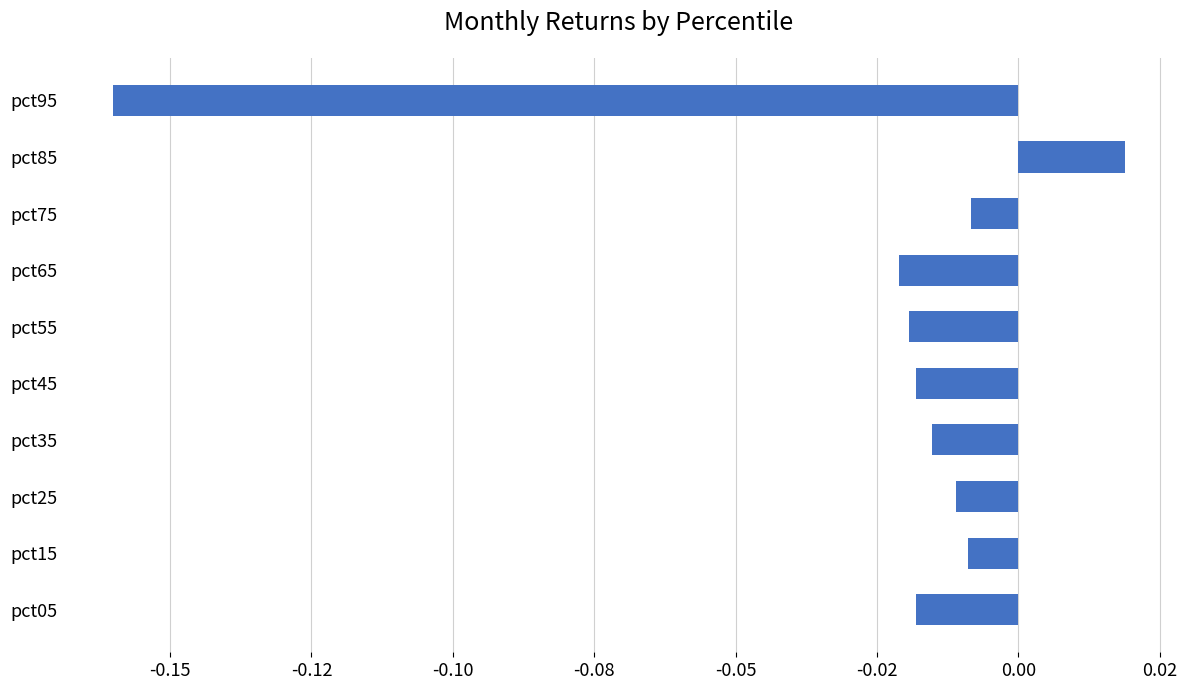

How many values are below zero?

9